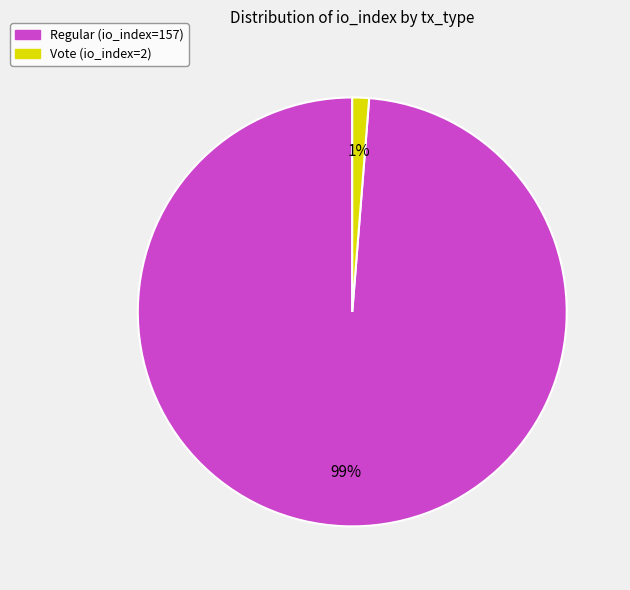

To the nearest percent, what percentage of the pie is Regular (io_index=157)?

99%